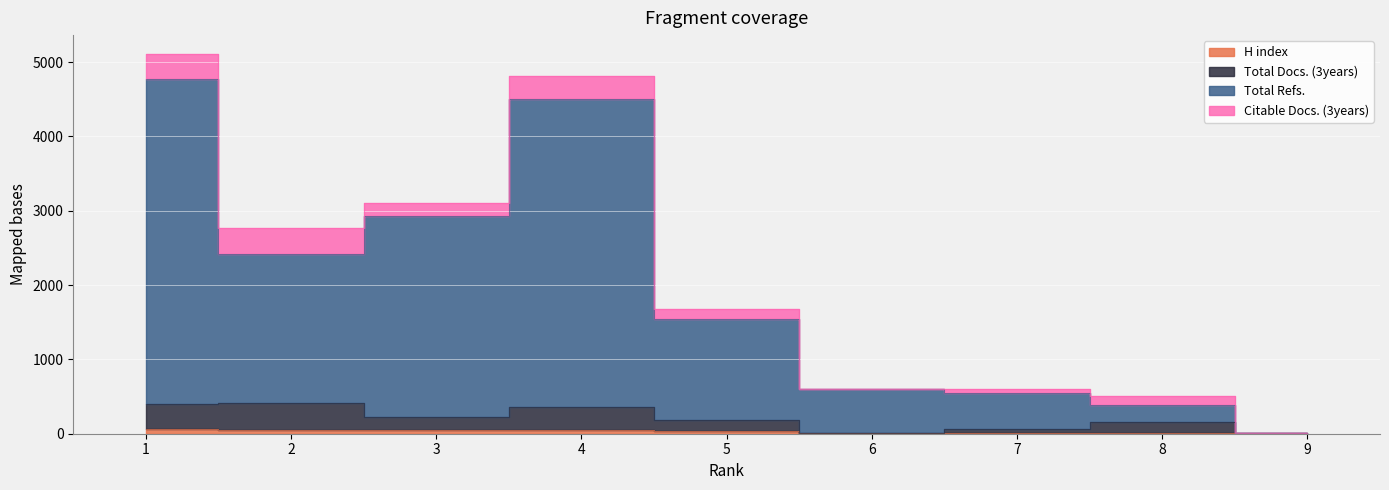

Where is the first local minimum for Total Docs. (3years)?

3